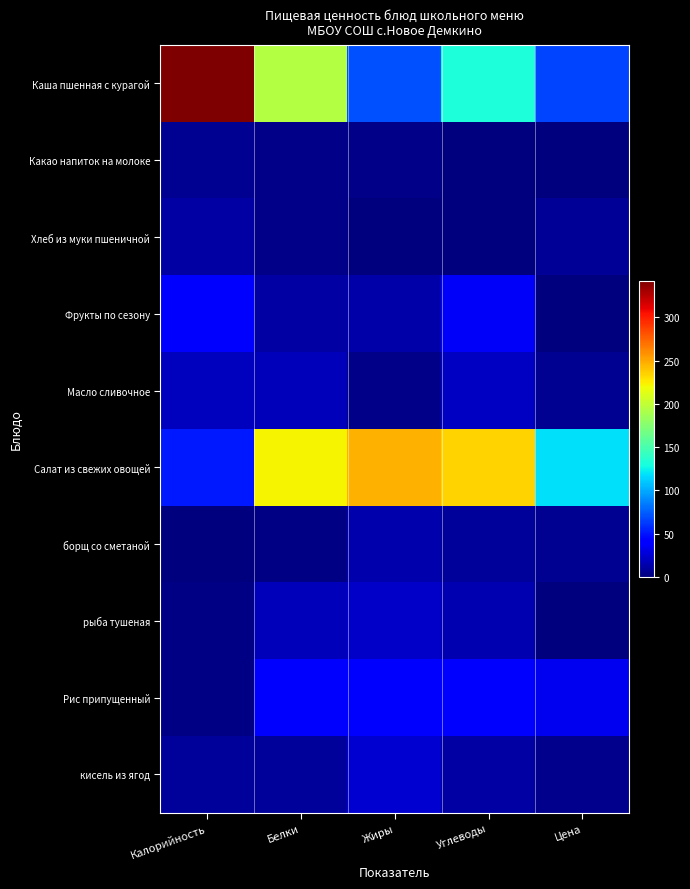

Between Жиры and Белки, which is larger?

Белки